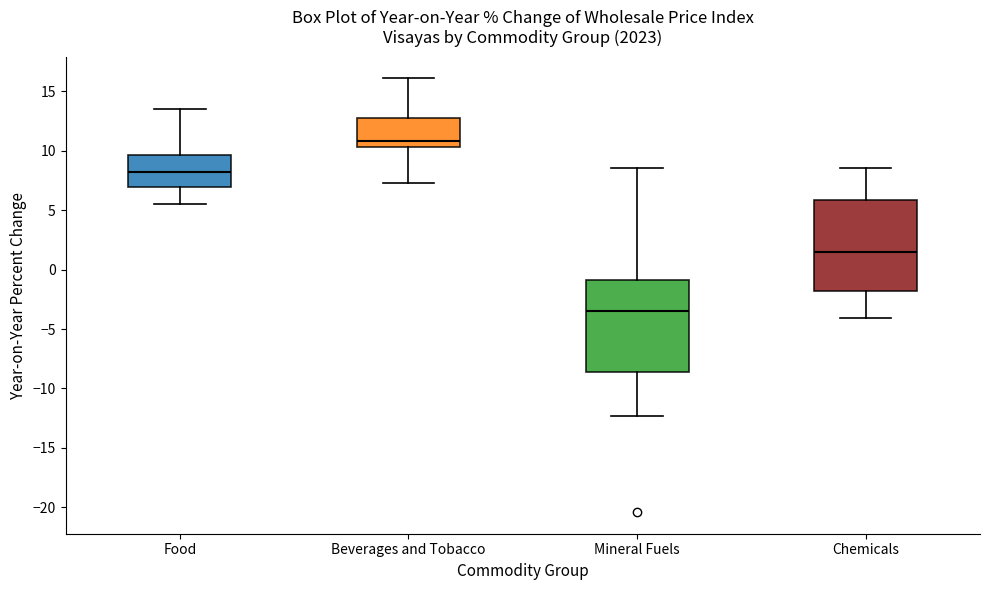

Reading left to right, transcribe this box plot: for each box, give where its median line is, the range the box spans, and where its two whiskers end, as read against the y-axis. The values are not printed on the chart, so give them approximately, as read against the axis.

Food: median 8.0, box 7.0 to 9.5, whiskers 5.5 to 13.5
Beverages and Tobacco: median 11.0, box 10.5 to 13.0, whiskers 7.5 to 16.0
Mineral Fuels: median -3.5, box -8.5 to -1.0, whiskers -12.5 to 8.5
Chemicals: median 1.5, box -2.0 to 6.0, whiskers -4.0 to 8.5